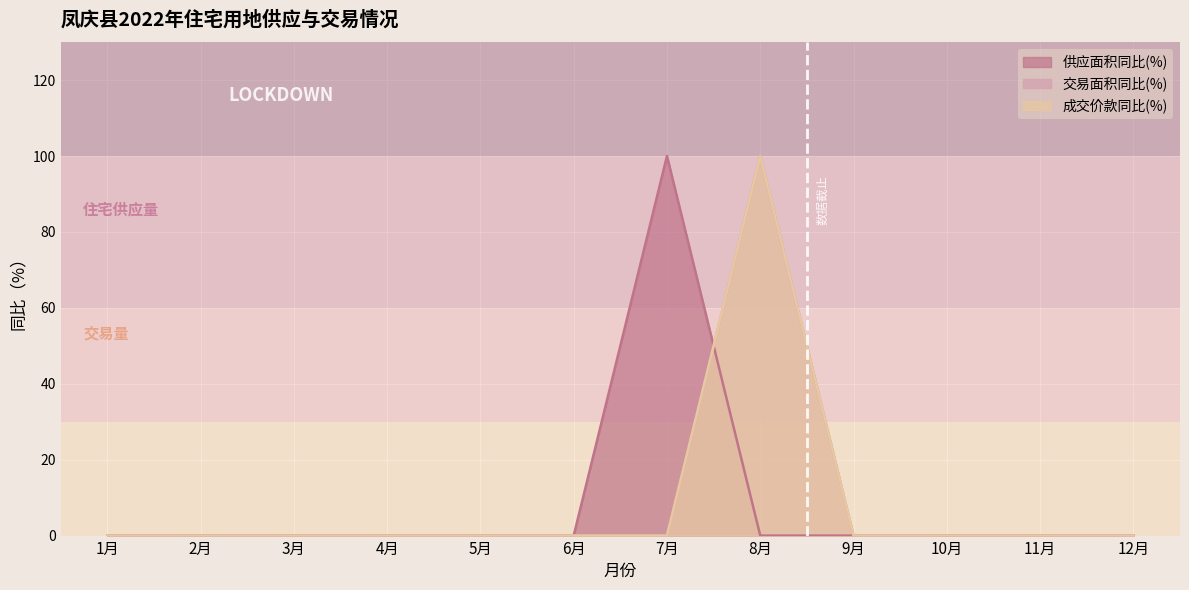

At which label does 供应面积同比(%) reach its peak?

7月